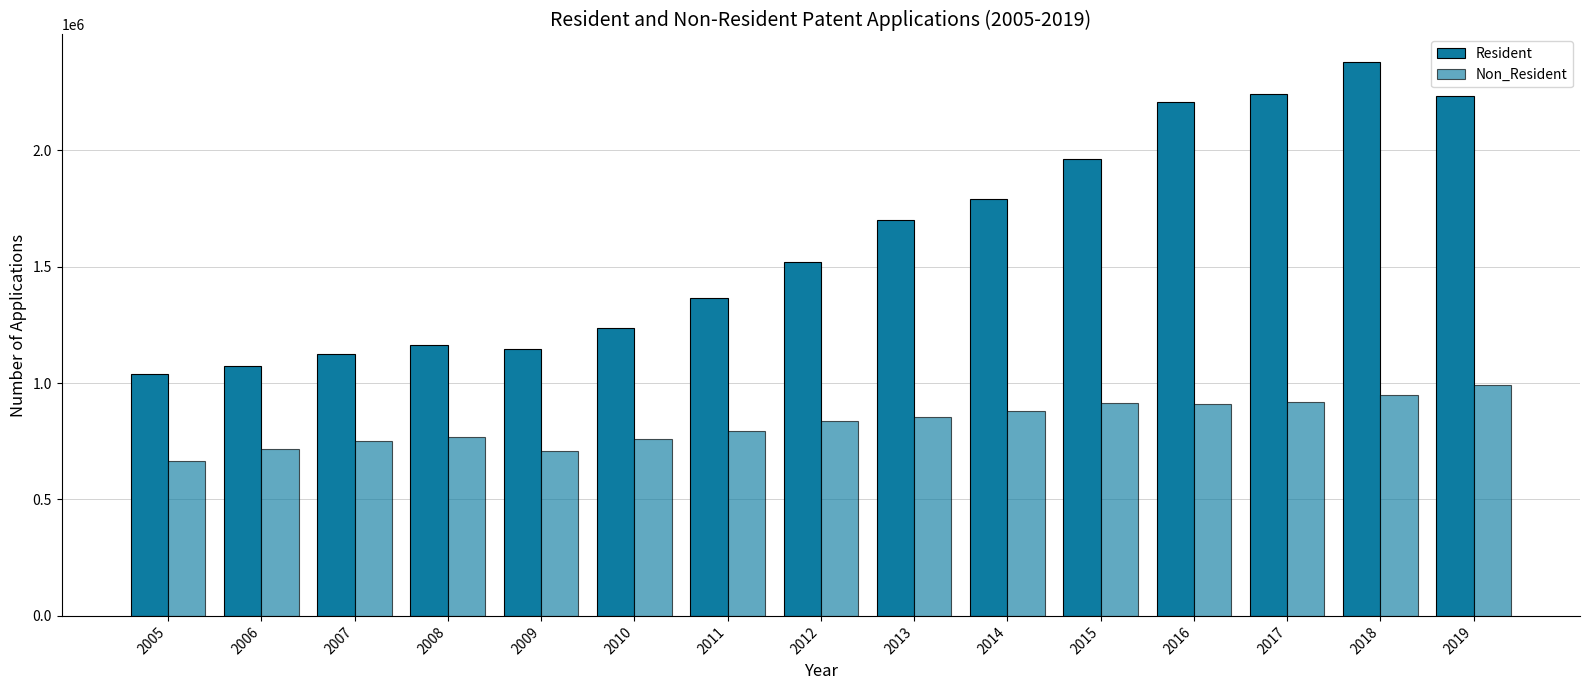

Does the chart contain stacked bars?

No